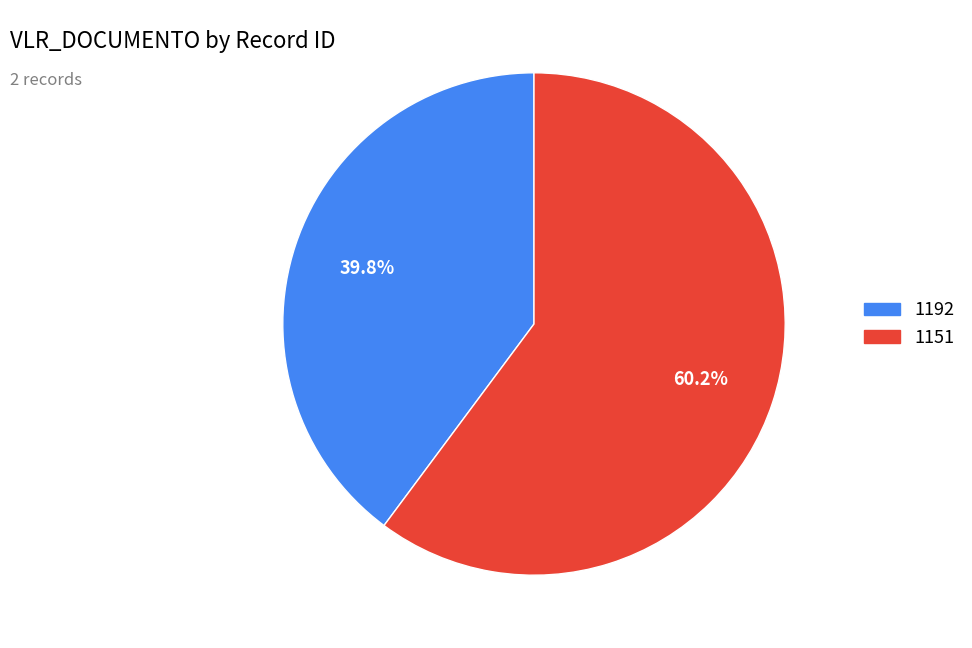

To the nearest percent, what is the difference between the 1192 and 1151 slice percentages?

20%